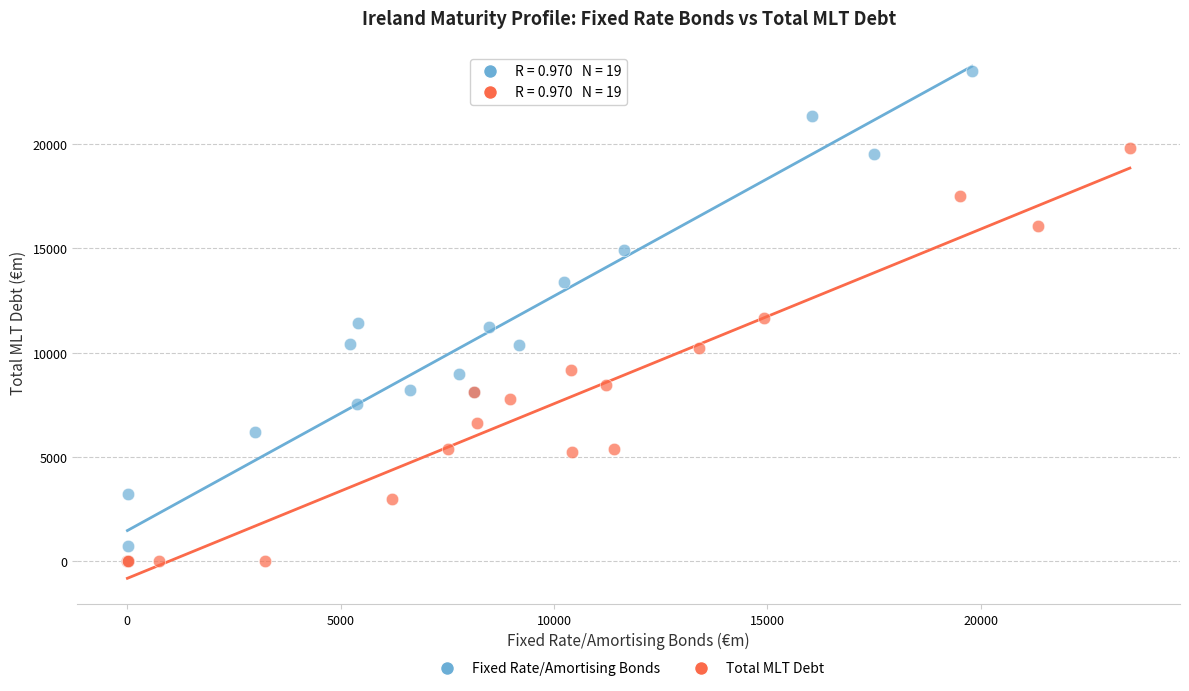

Which series has the widest spread of Y values?

Fixed Rate/Amortising Bonds